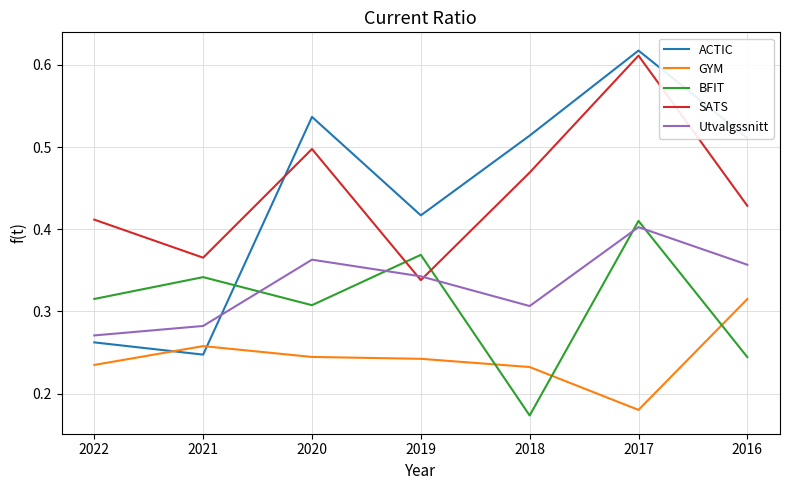

Between 2019 and 2017, which series saw the biggest shift?

SATS